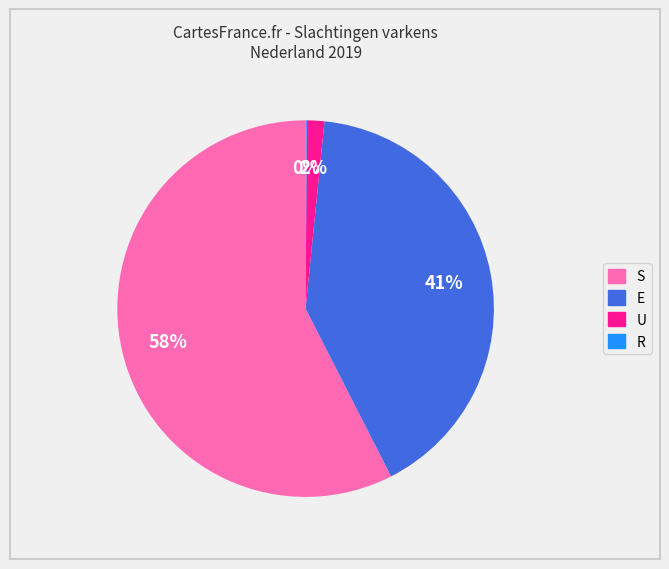

To the nearest percent, what is the combined percentage of U and S?

59%